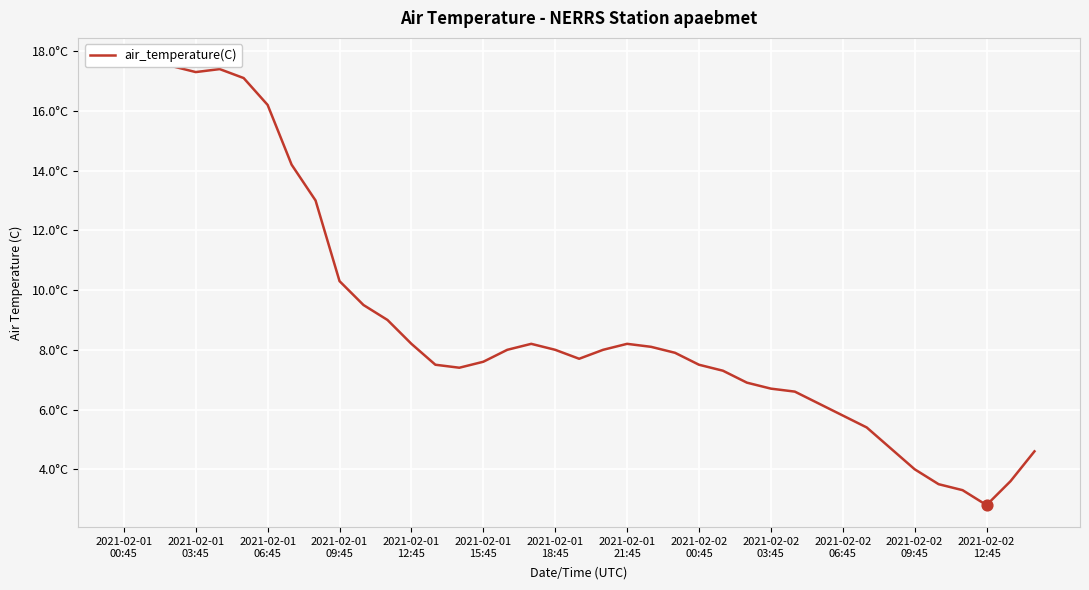

What is the change in value from 33 to 38?

+0.6